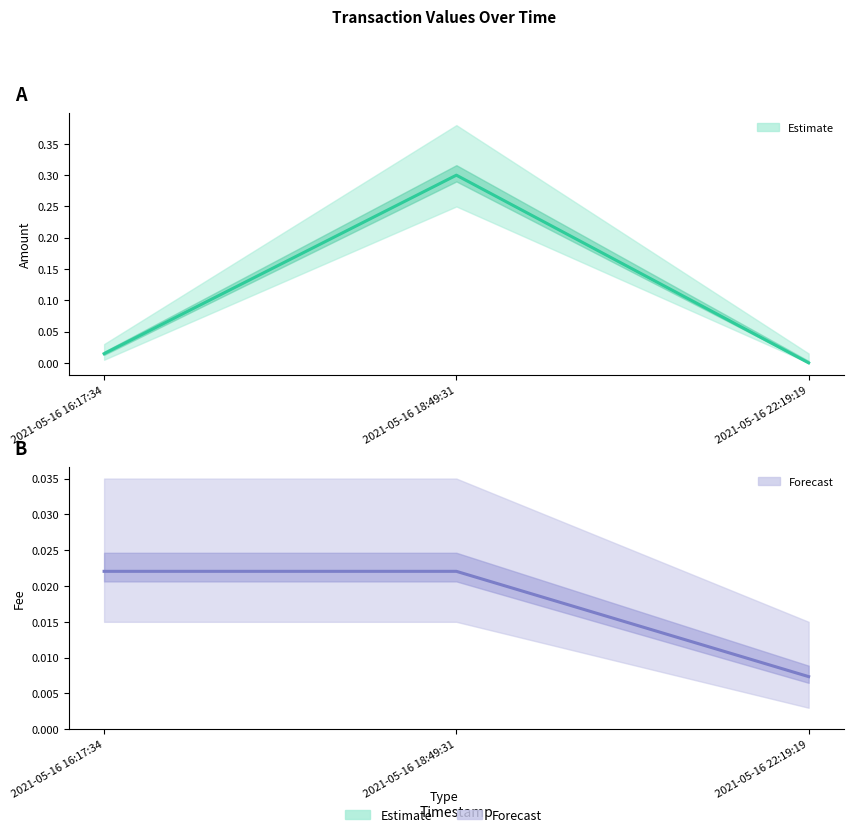

Rank the categories by Fee (Forecast) value from lowest to highest.

2021-05-16 22:19:19, 2021-05-16 16:17:34, 2021-05-16 18:49:31